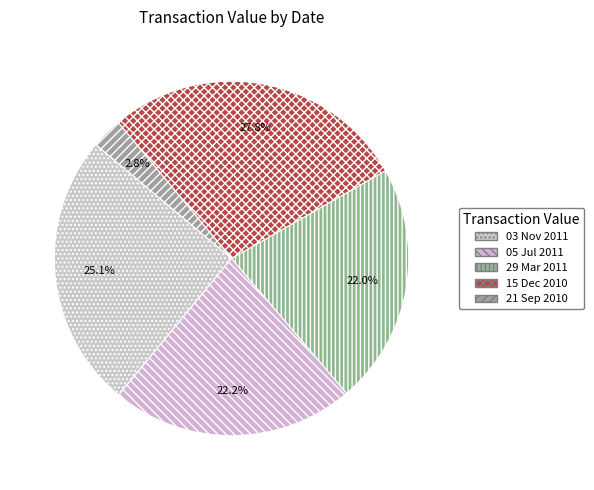

Which slice is the smallest?

21 Sep 2010